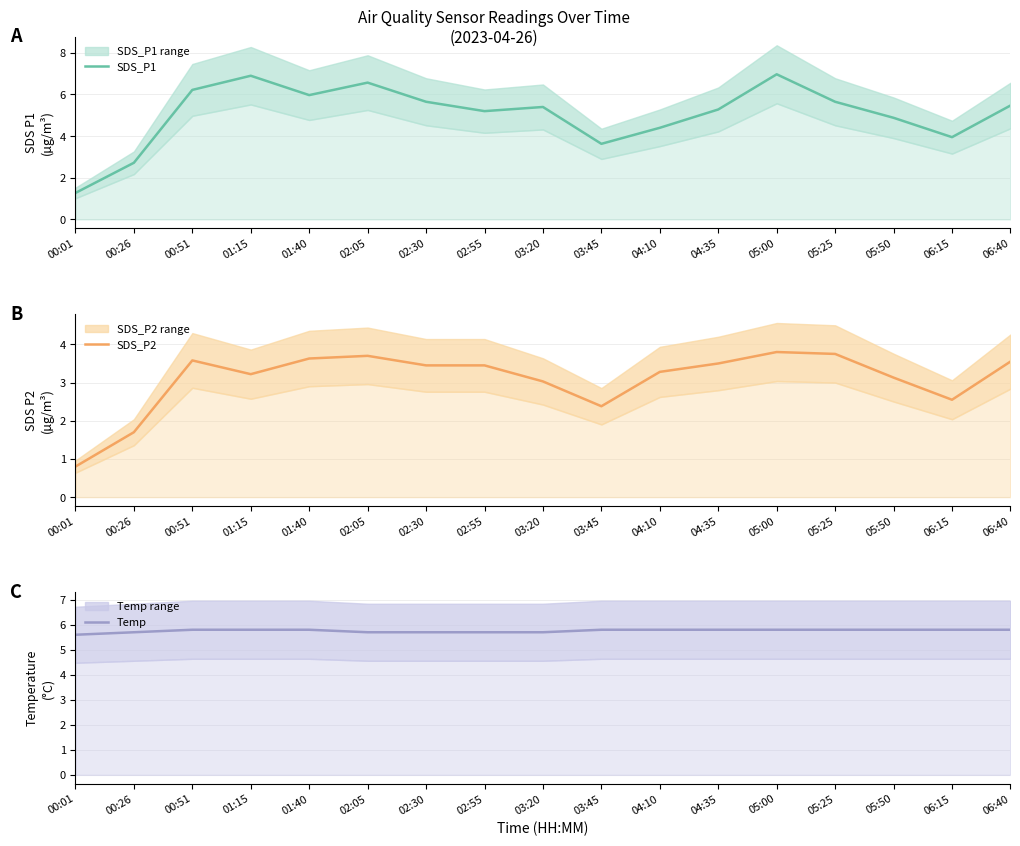

True or false: SDS_P1 has more than 1 points higher than both neighbors.

True